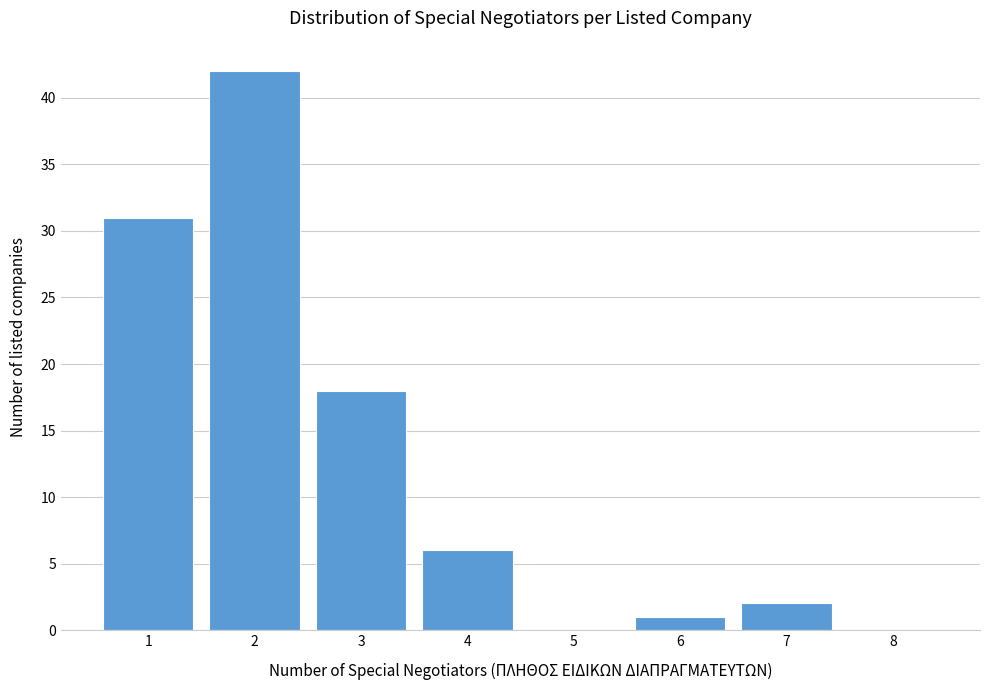

What is the height of the bar covering 3.5 to 4.5 on the x-axis? The values are not printed on the chart, so give them approximately, as read against the axis.

6